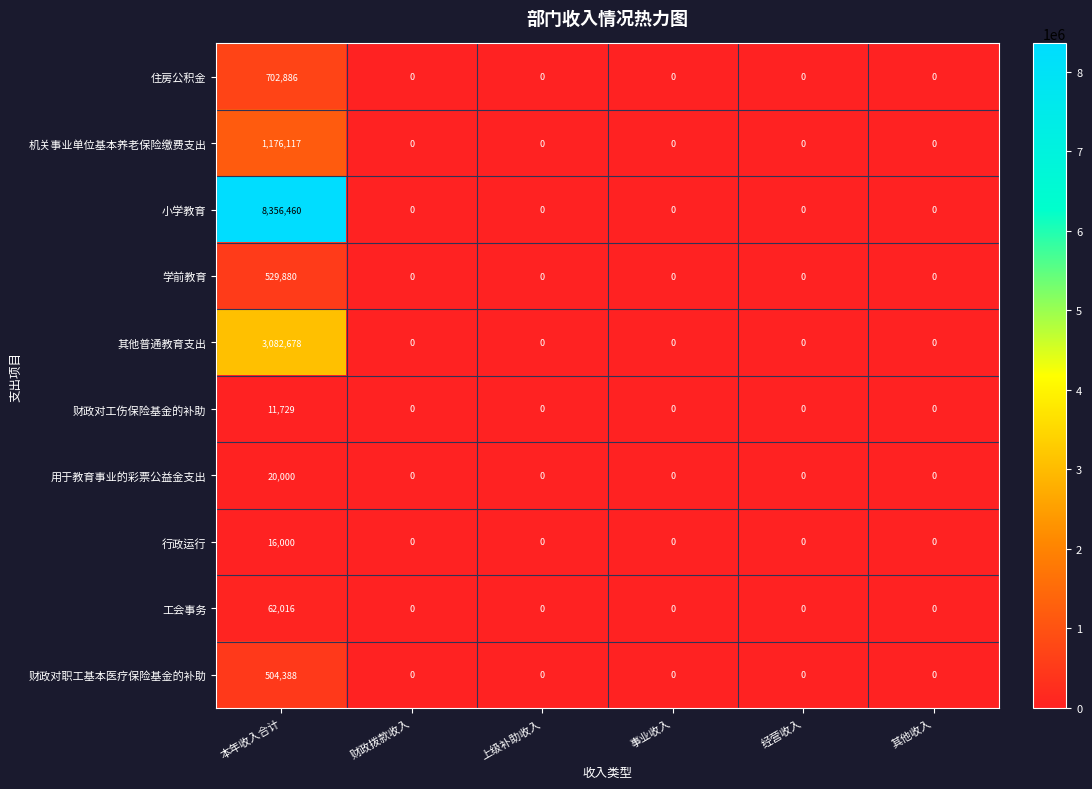

At which category does the chart reach its peak across all series?

本年收入合计